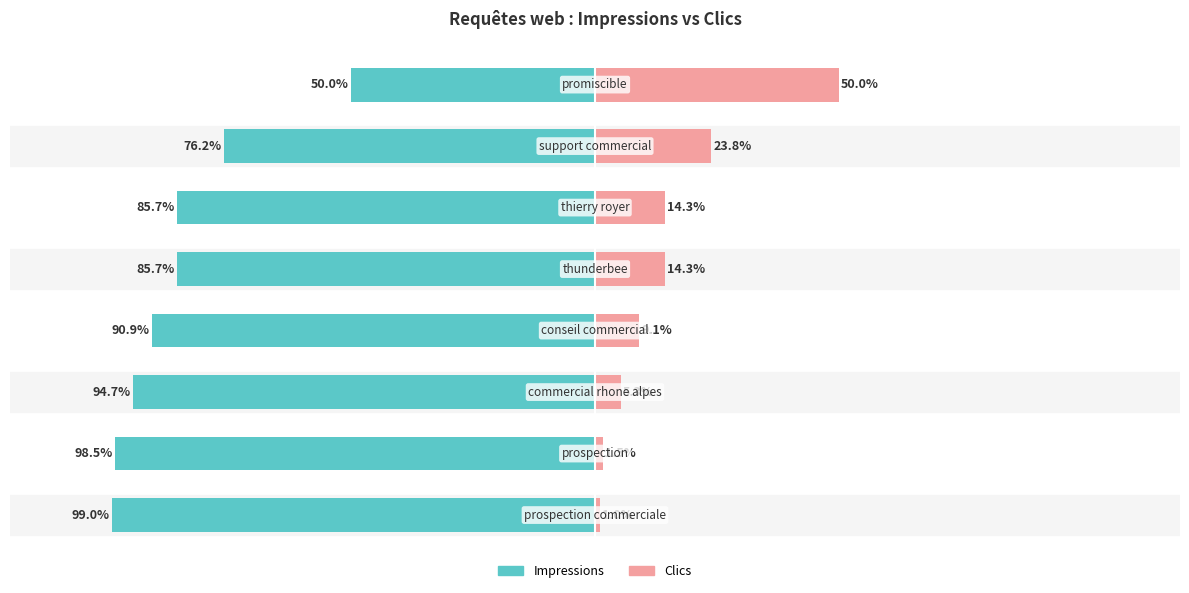

At how many categories does at least one series exceed -5?

8